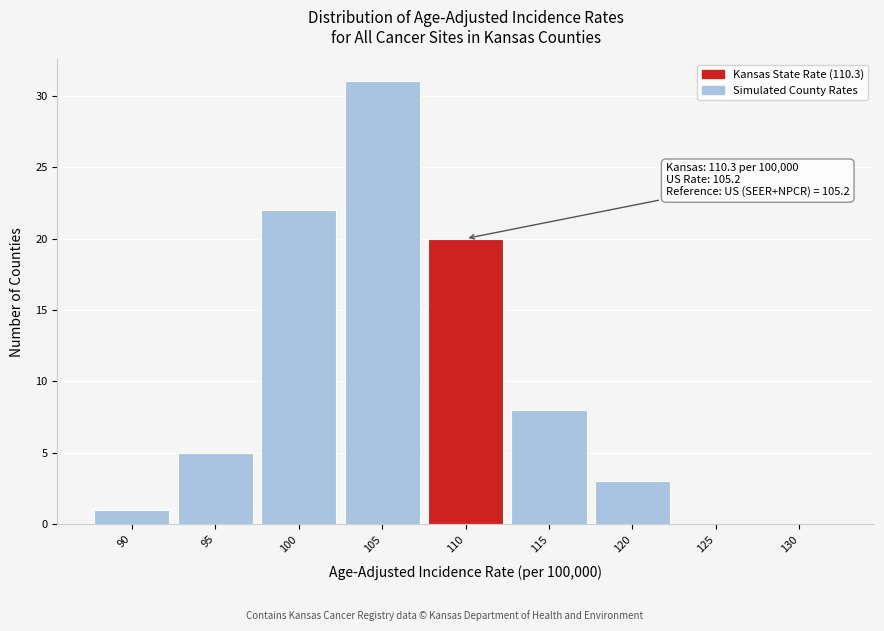

Reading left to right, transcribe all the data shown in this chart.

90=1	95=5	100=22	105=31	110=20	115=8	120=3	125=0	130=0